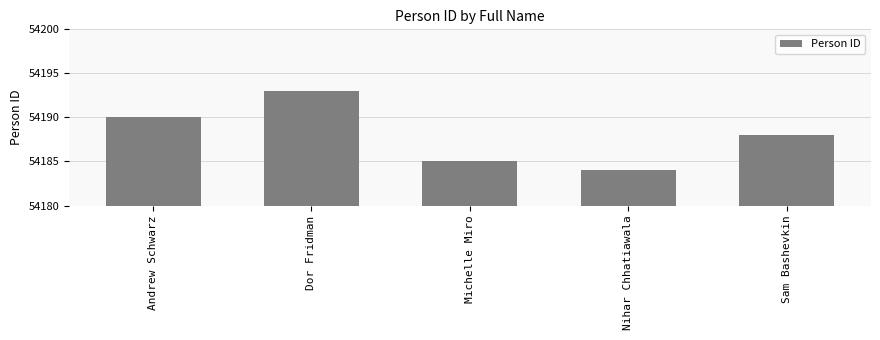

Count the values in the range 54185 to 54190.

3